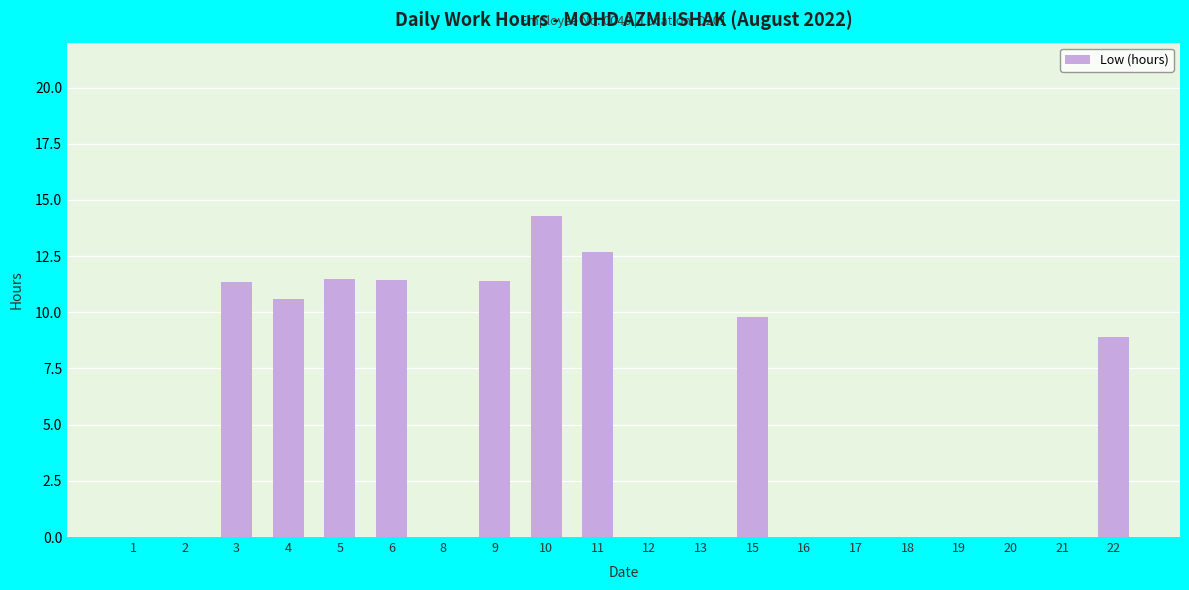

Which label corresponds to the largest value in the chart?

10